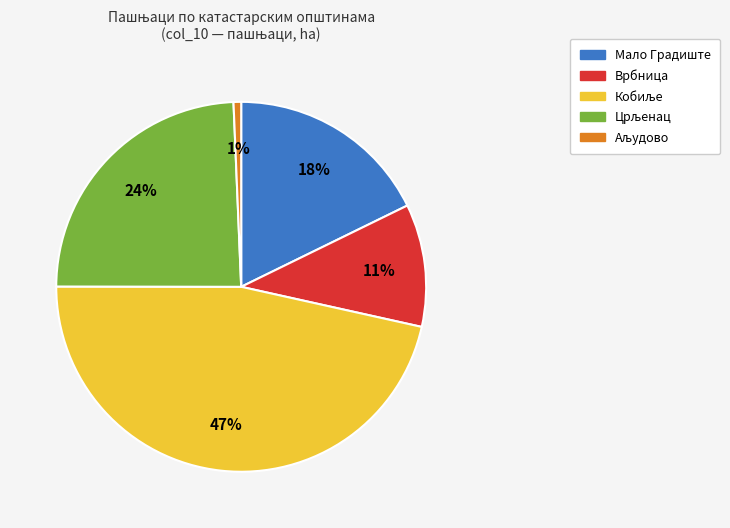

The Врбница slice represents 1% of the pie. True or false?

False